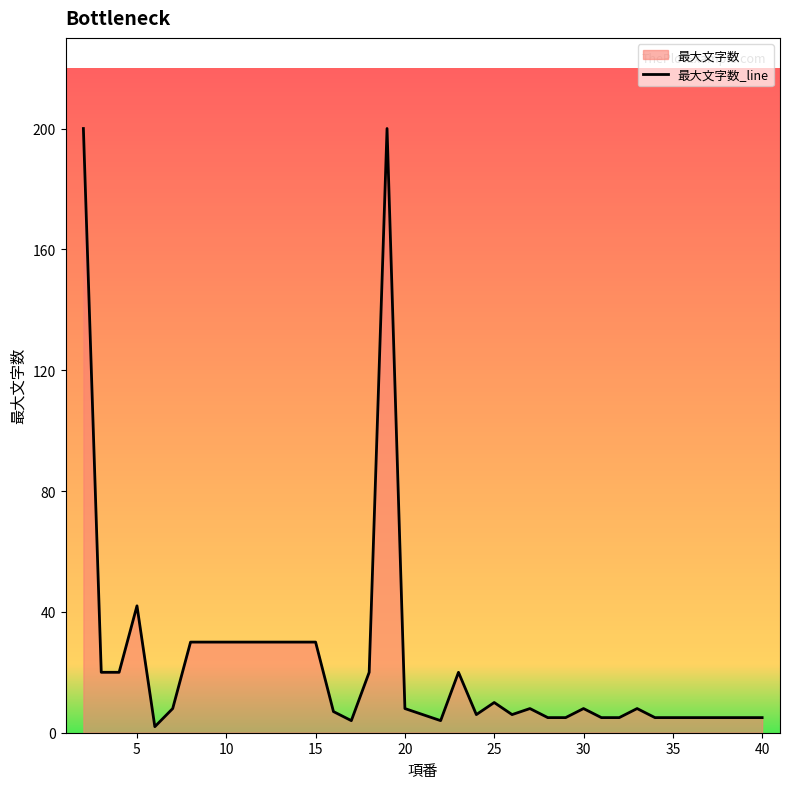

What is the difference between the maximum and minimum values?

198